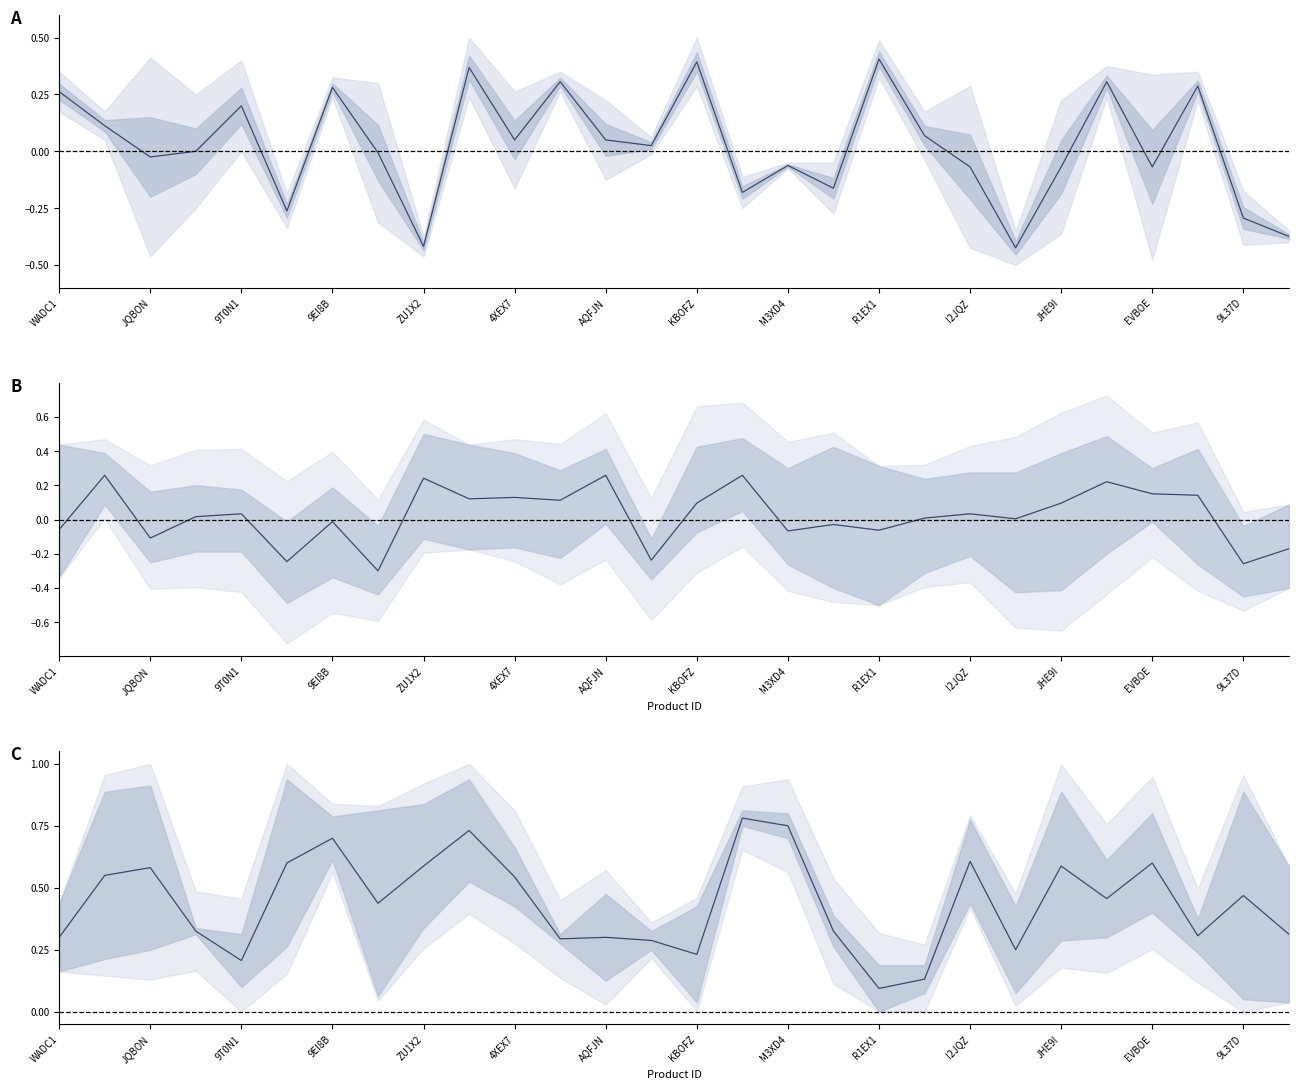

How many points are higher than both their immediate neighbors (excluding endpoints)?

9